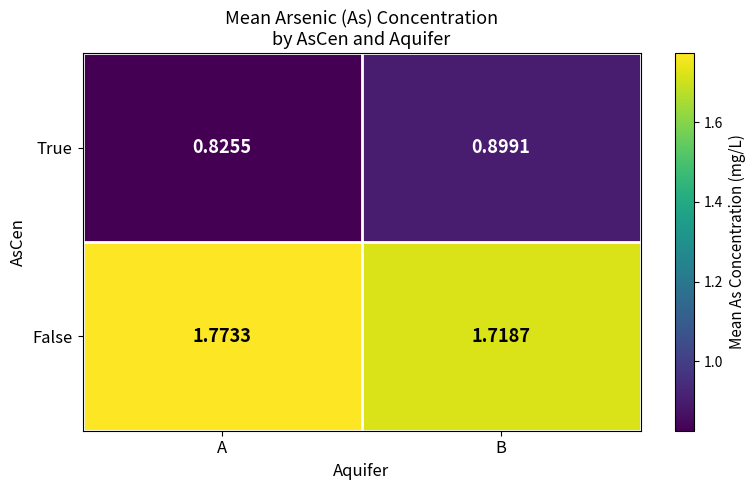

Which series has the largest total across all categories?

False